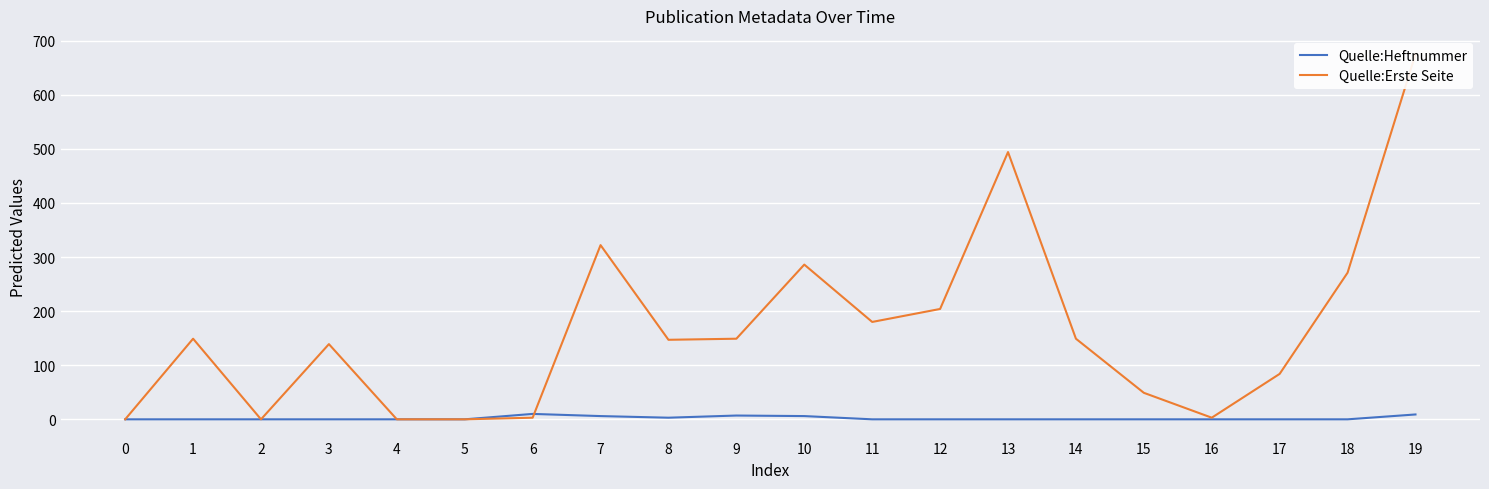

How many times do Quelle:Heftnummer and Quelle:Erste Seite cross each other?

1